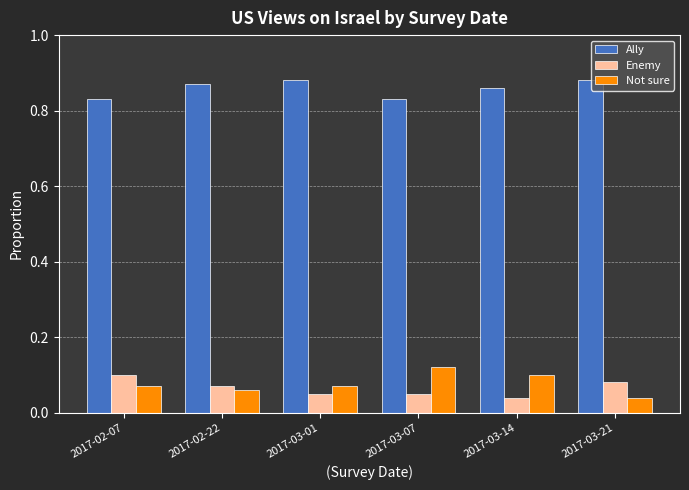

How many bars are there in each group?

3